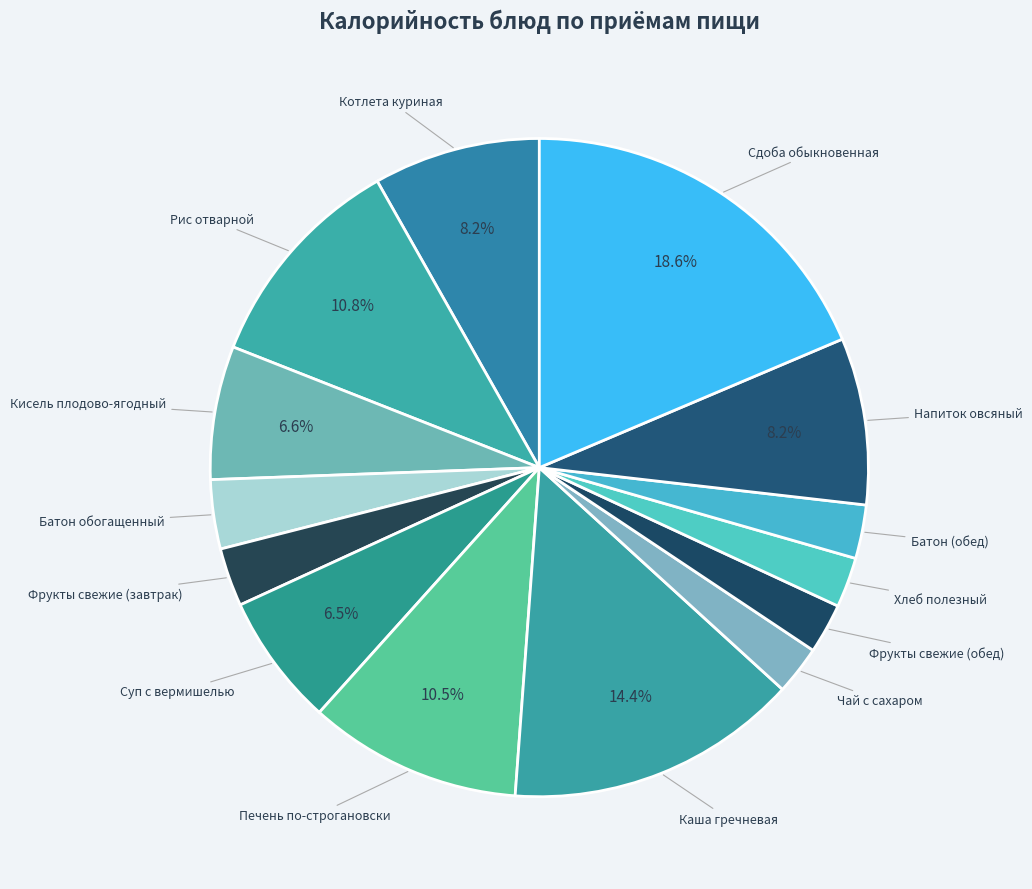

To the nearest percent, what is the difference between the largest and smallest slice percentages?

16%